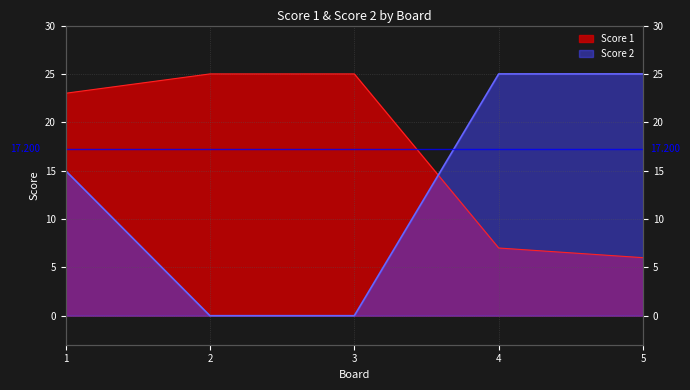

How many intersections are there between Score 2 and Score 1?

1